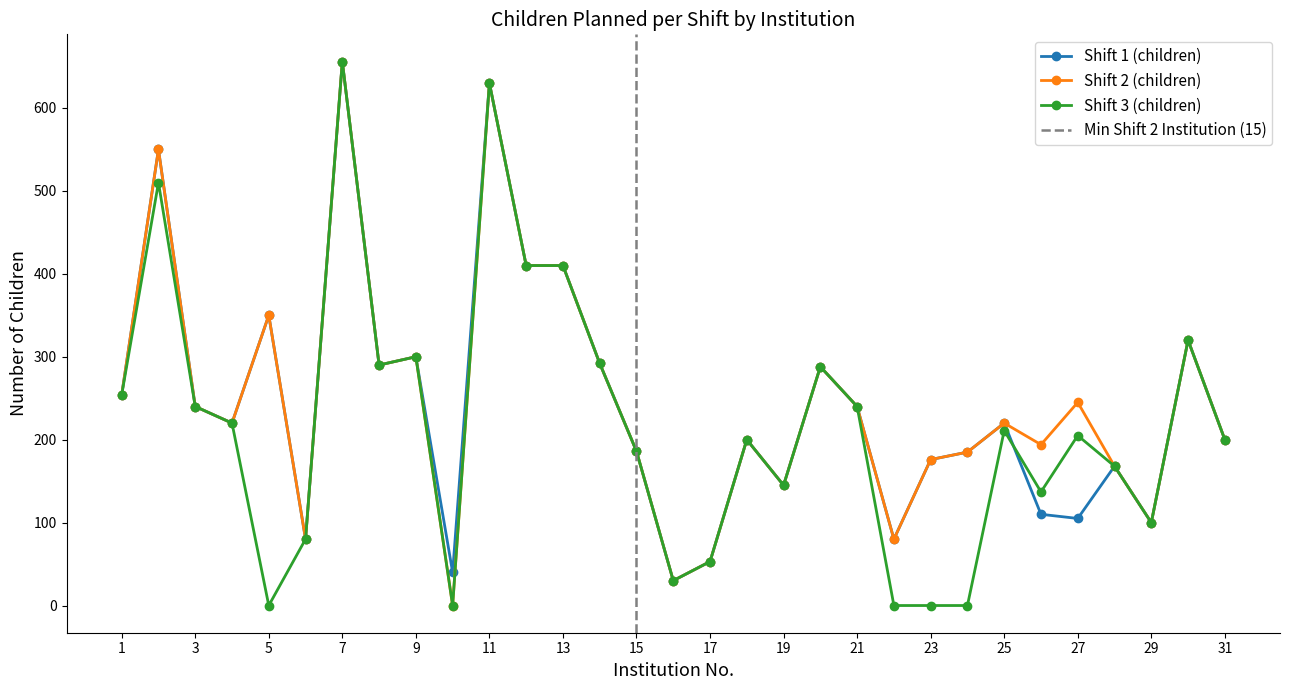

At which category is the sum across all series the highest?

7